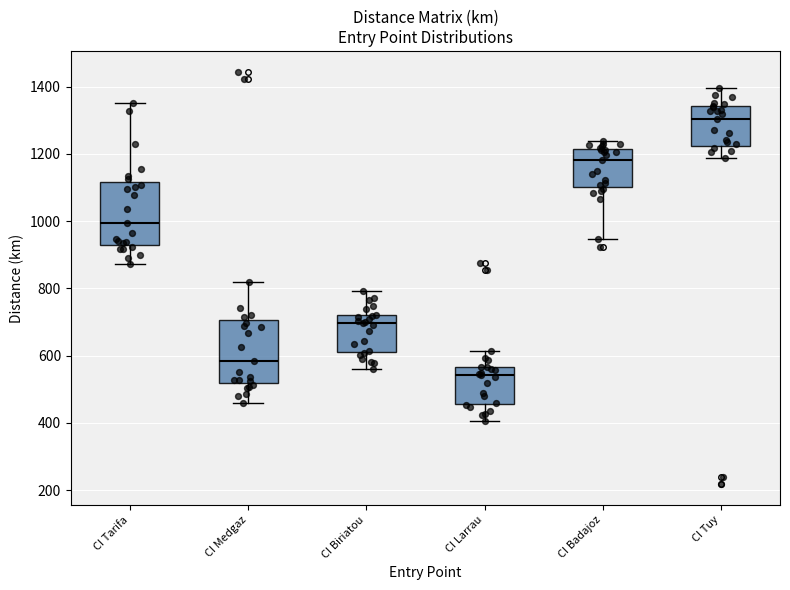

Reading left to right, read every box against the y-axis: the position of its median line, the range the box covers, and the ends of its whiskers. The values are not printed on the chart, so give them approximately, as read against the axis.

CI Tarifa: median 1000, box 920 to 1120, whiskers 880 to 1360
CI Medgaz: median 580, box 520 to 700, whiskers 460 to 820
CI Biriatou: median 700, box 620 to 720, whiskers 560 to 800
CI Larrau: median 540, box 460 to 560, whiskers 400 to 620
CI Badajoz: median 1180, box 1100 to 1220, whiskers 940 to 1240
CI Tuy: median 1300, box 1220 to 1340, whiskers 1180 to 1400